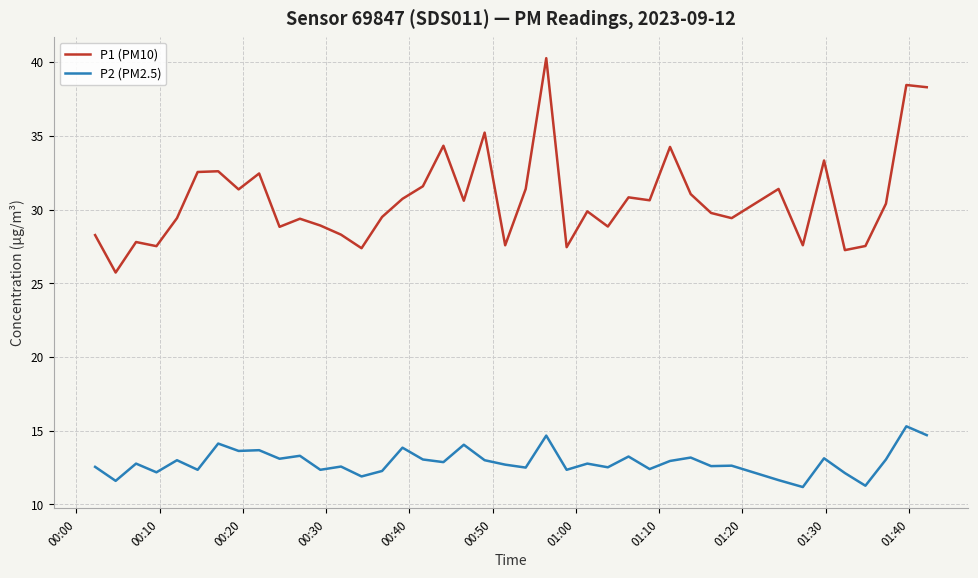

In P2 (PM2.5), how many points are higher than both neighbors (excluding endpoints)?

15